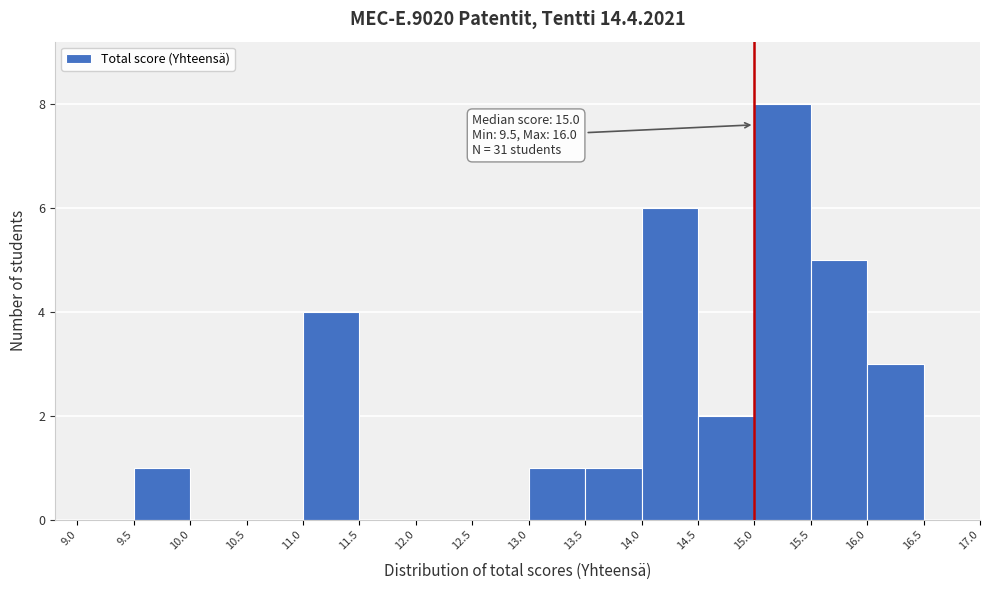

Which range on the x-axis has the tallest bar?

15.0 to 15.5